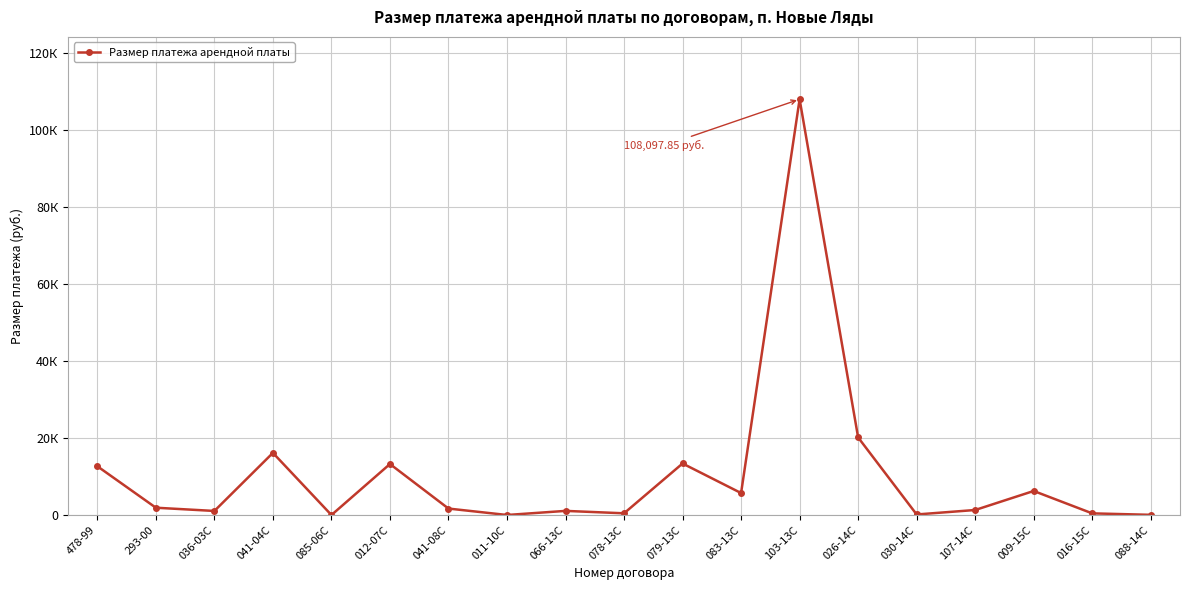

How many interior local valleys (lower than both neighbors) does the data have?

6